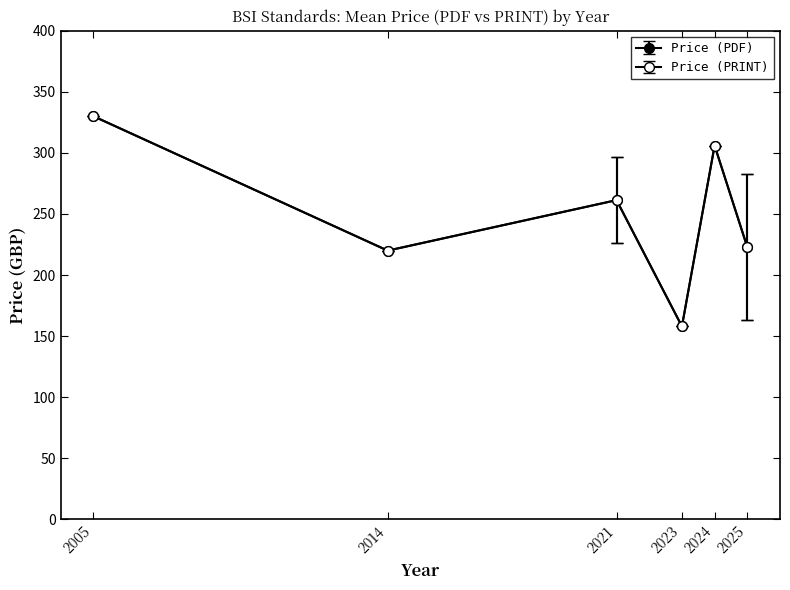

Does the chart have visible grid lines?

No